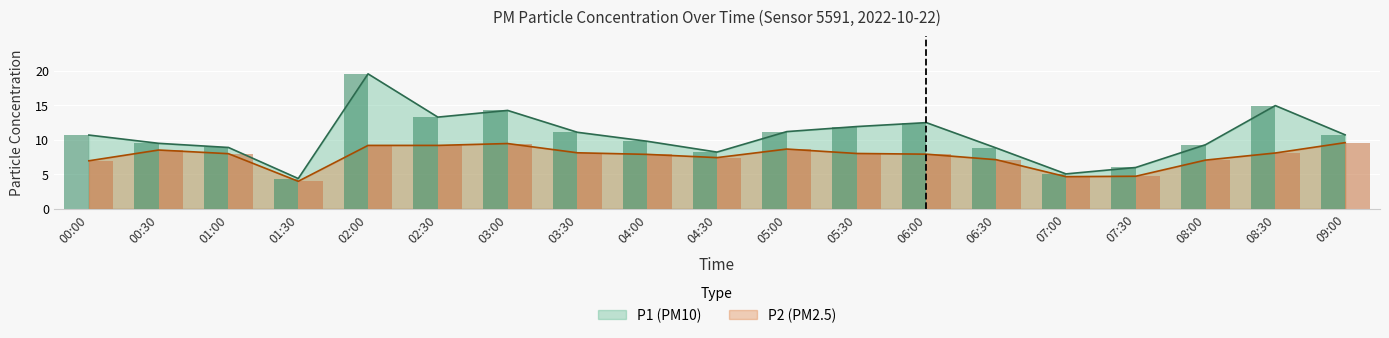

What position from the left is 07:00?

15